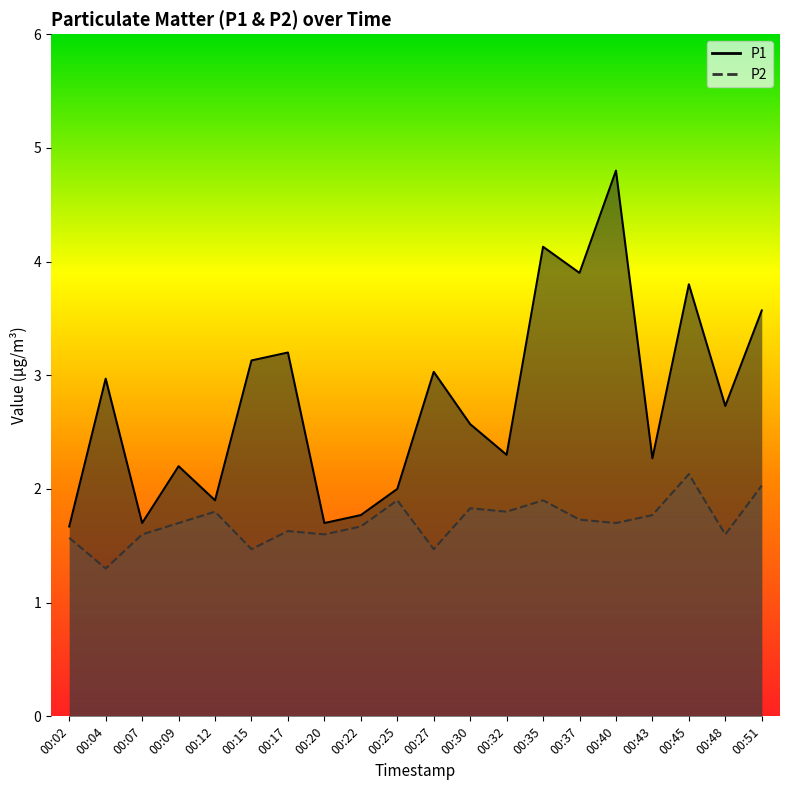

Reading left to right, extract all data points from this chart.

P1: 1.7	3.0	1.7	2.2	1.9	3.1	3.2	1.7	1.8	2.0	3.0	2.6	2.3	4.1	3.9	4.8	2.3	3.8	2.7	3.6
P2: 1.6	1.3	1.6	1.7	1.8	1.5	1.6	1.6	1.7	1.9	1.5	1.8	1.8	1.9	1.7	1.7	1.8	2.1	1.6	2.0